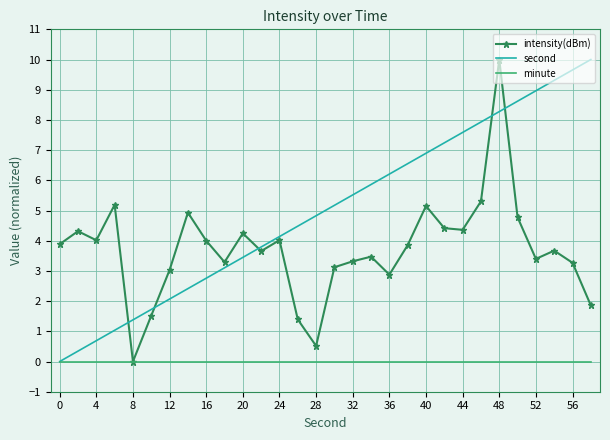

List the series in order of their overall mean, lowest first.

minute, intensity(dBm), second